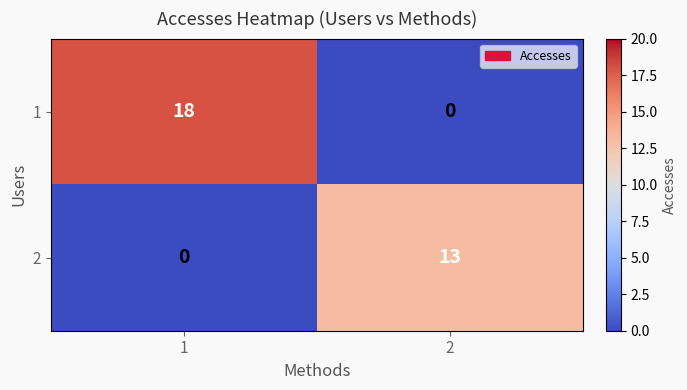

What is the maximum value for 1?

18